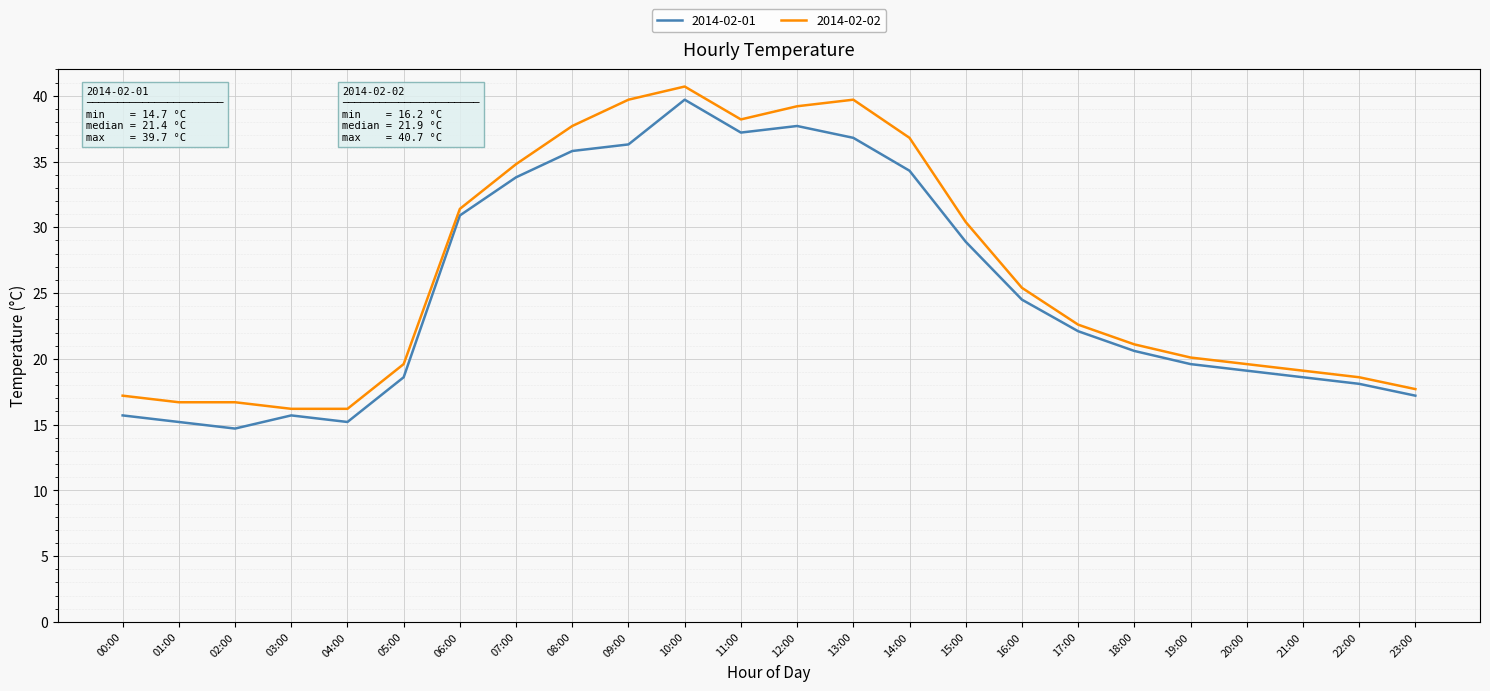

At 01:00, list the series in order from largest to smallest.

2014-02-02, 2014-02-01